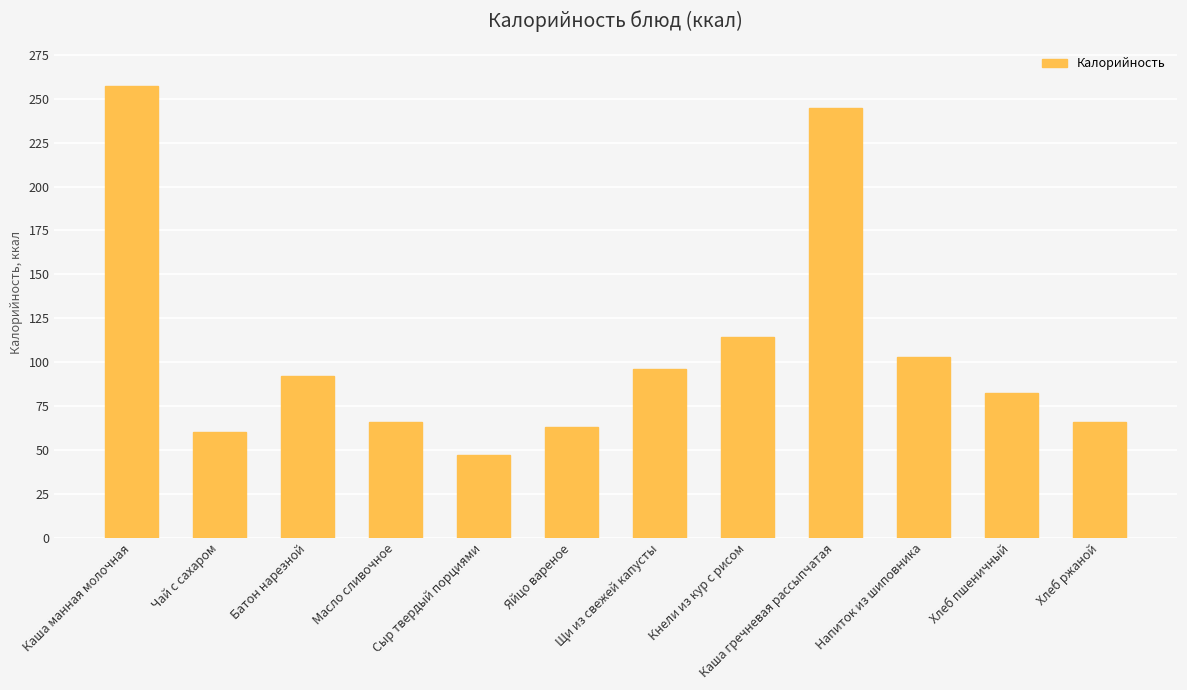

Read the value at Хлеб пшеничный.

82.2